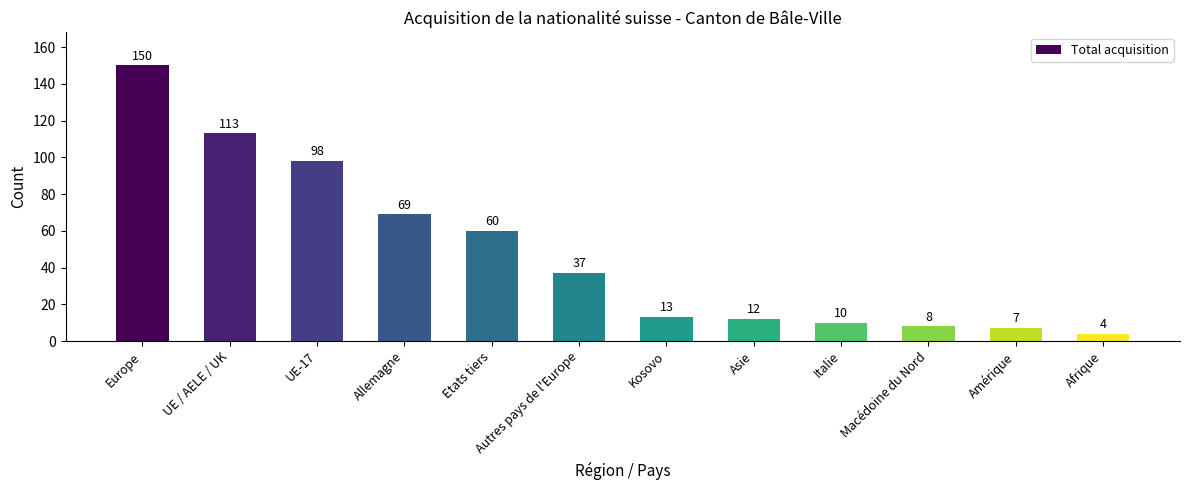

Reading left to right, transcribe all the data shown in this chart.

Europe=150	UE / AELE / UK=113	UE-17=98	Allemagne=69	Etats tiers=60	Autres pays de l'Europe=37	Kosovo=13	Asie=12	Italie=10	Macédoine du Nord=8	Amérique=7	Afrique=4